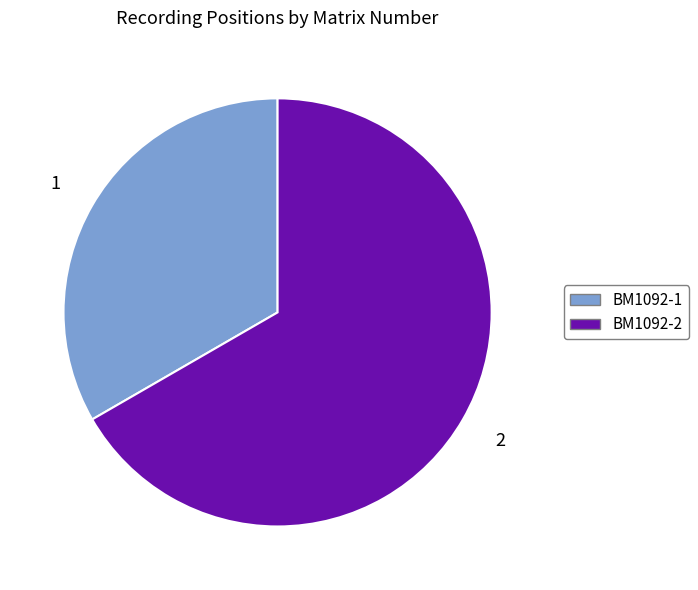

True or false: BM1092-1 accounts for 39% of the total.

False